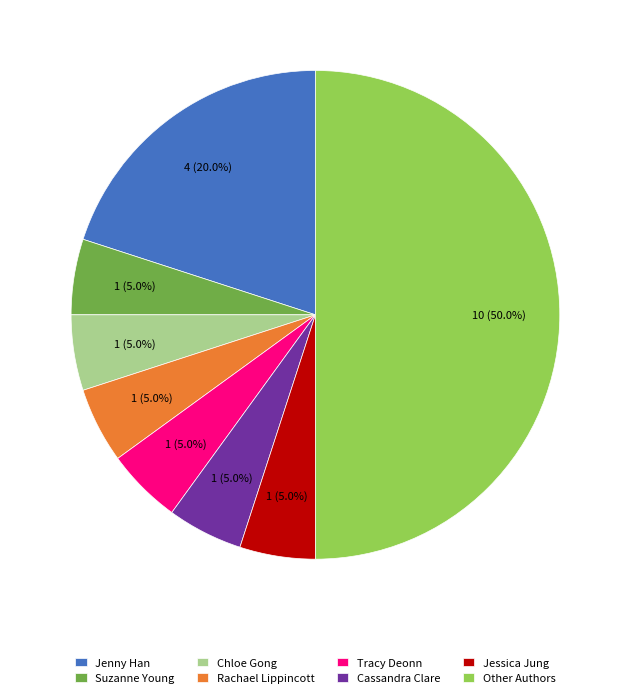

To the nearest percent, what is the average slice percentage?

12%